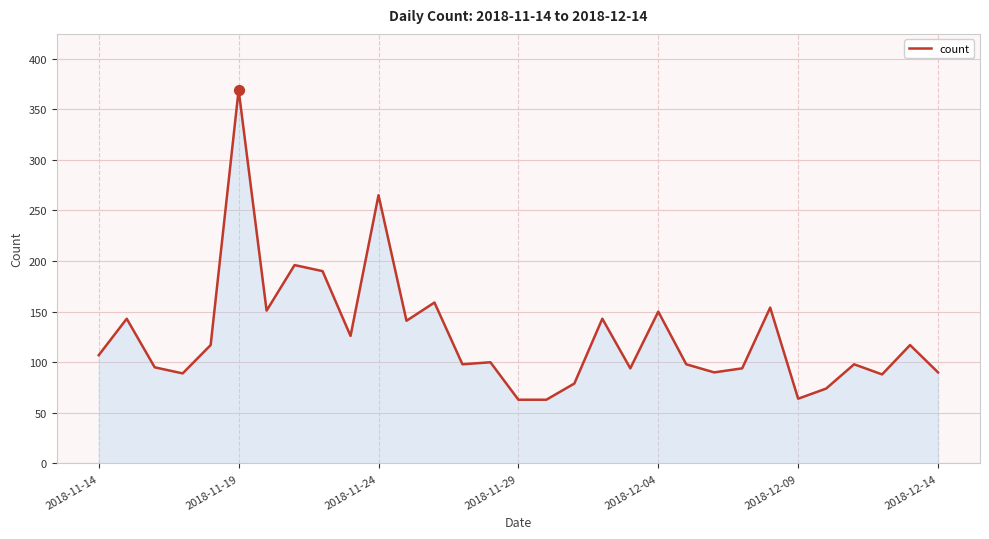

What is the minimum value shown in the chart?

63